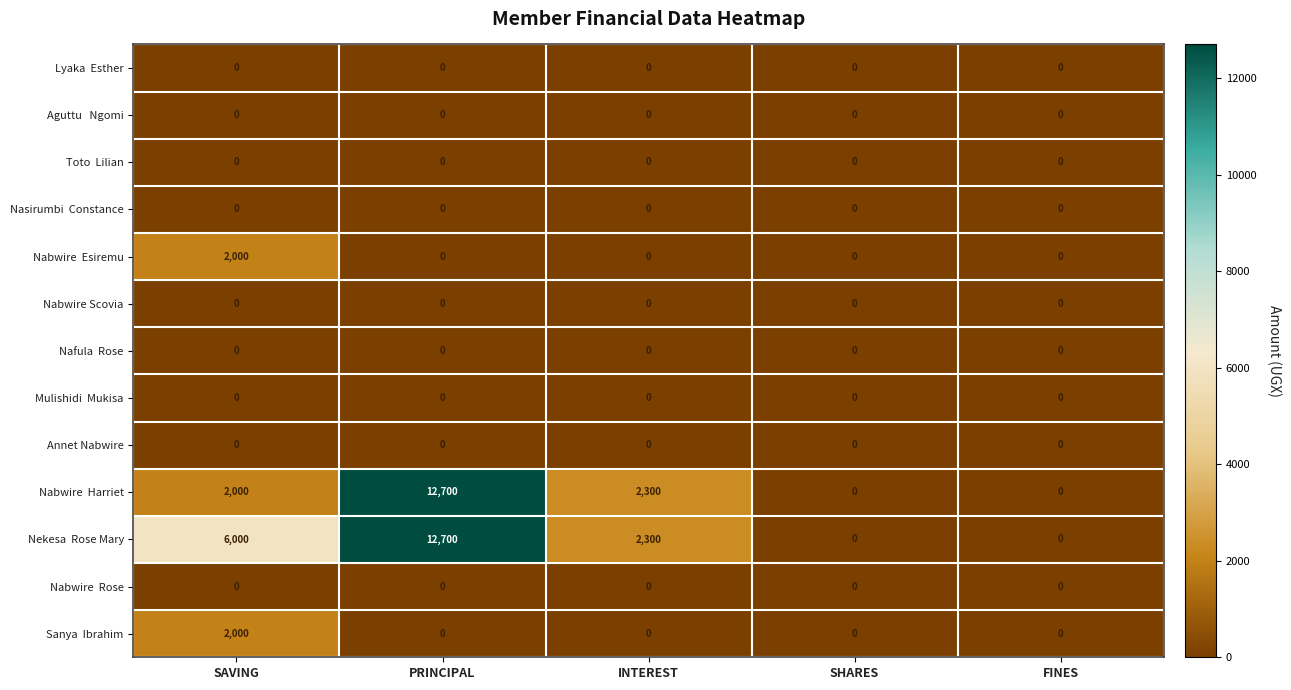

Is it true that Annet Nabwire equals 0 at FINES?

True